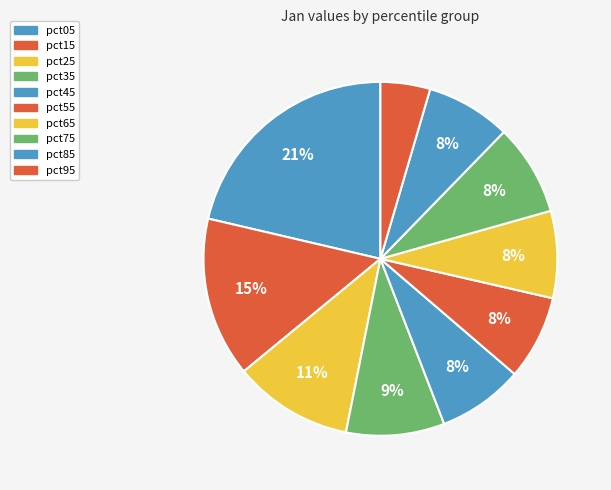

Rank the categories by value from highest to lowest.

pct05, pct15, pct25, pct35, pct75, pct65, pct45, pct85, pct55, pct95